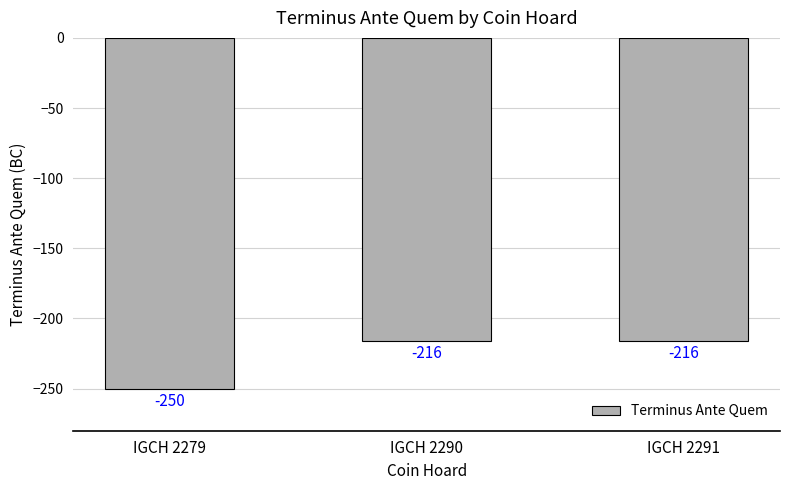

True or false: the data shows -216 at IGCH 2291.

True